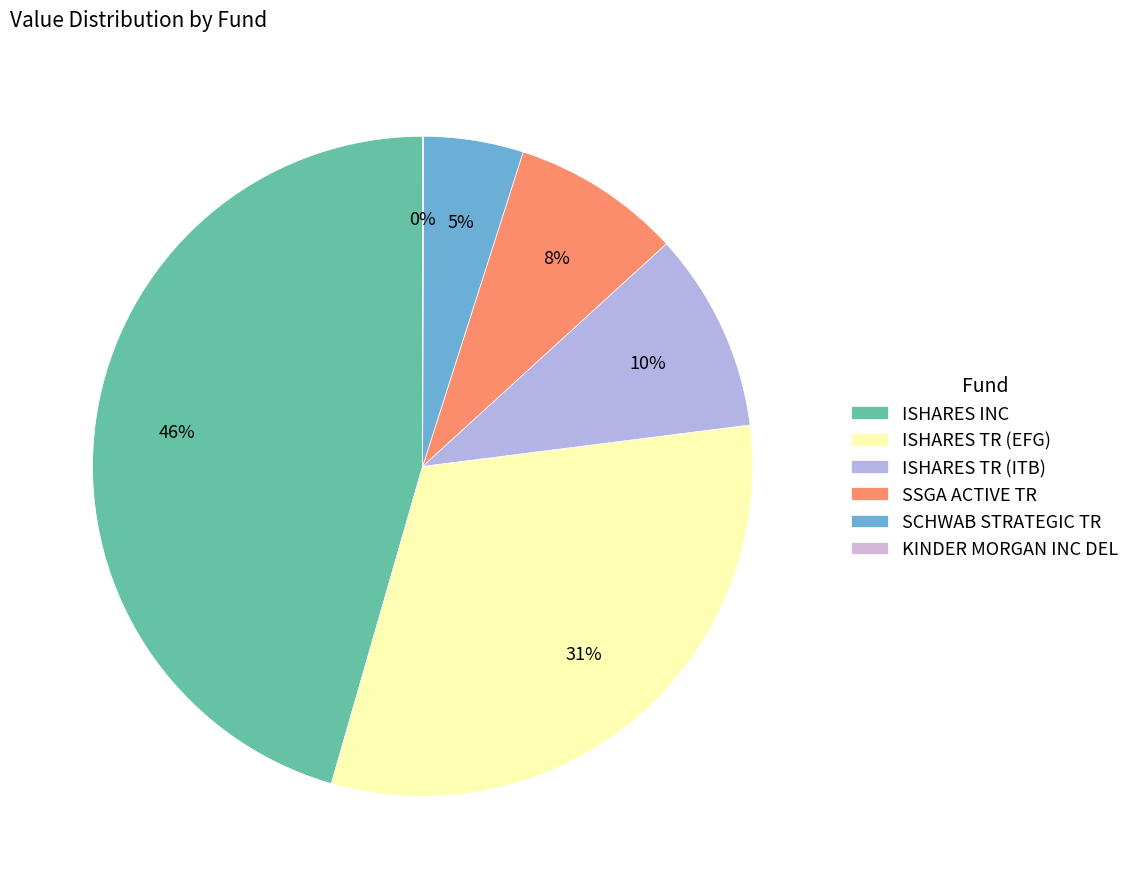

Count the number of slices in the pie.

6